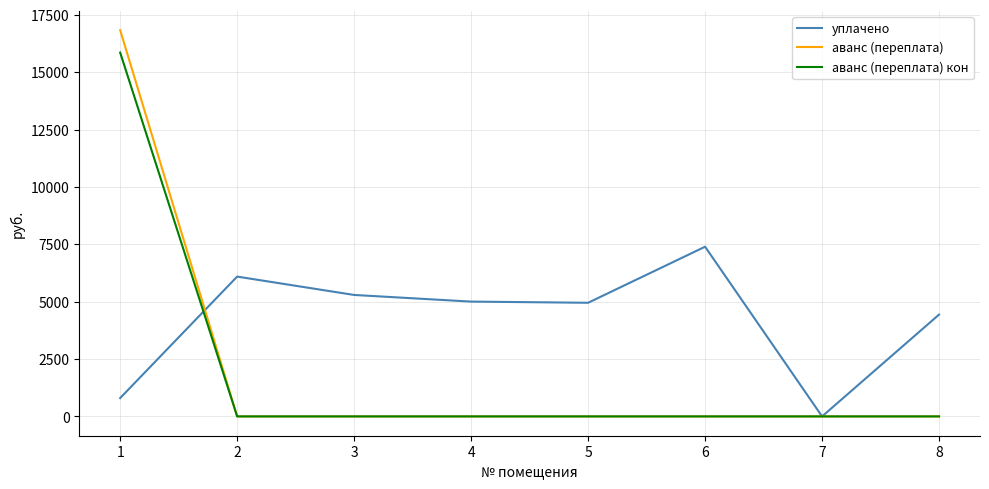

At which label does аванс (переплата) reach its peak?

1